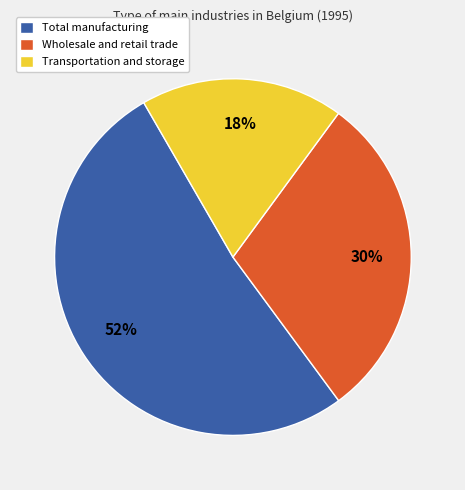

Do Total manufacturing and Wholesale and retail trade together represent more than half of the pie?

Yes